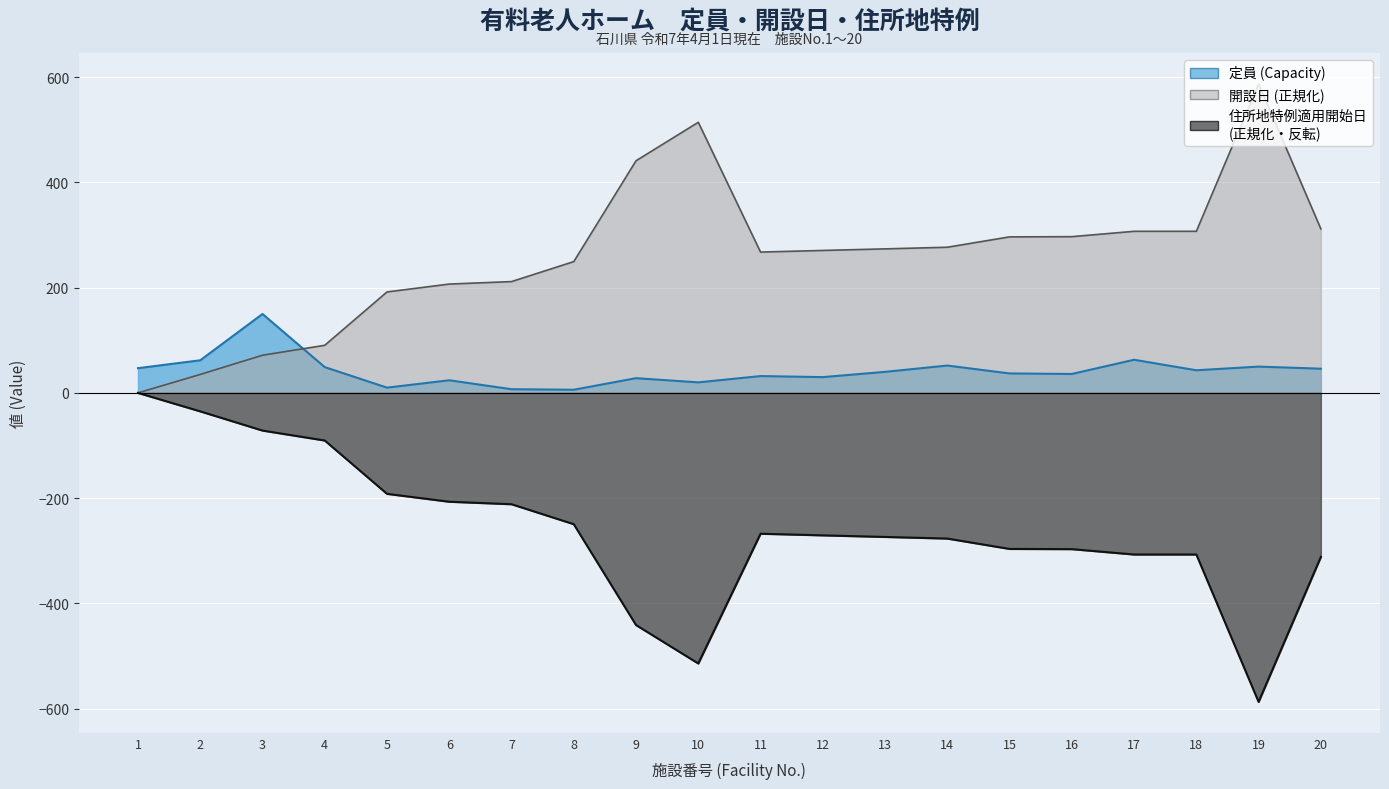

At which category does 開設日 (Open Date, days since 1900) reach its first local valley?

11